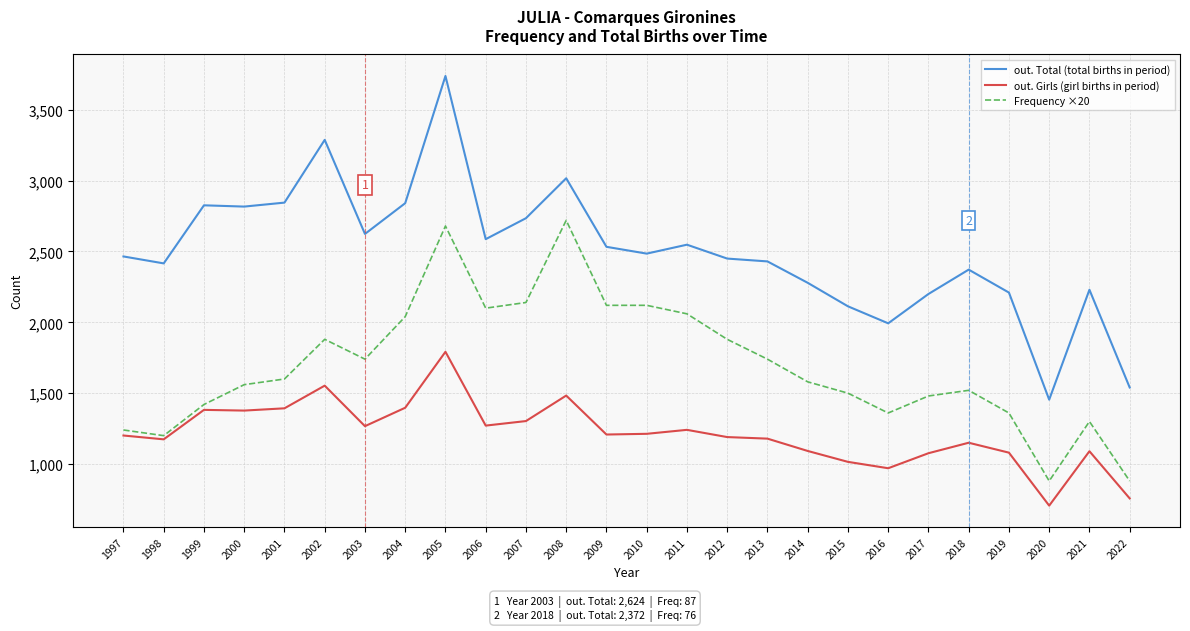

What is the difference between the maximum and minimum values in the Frequency ×20 series?

1840